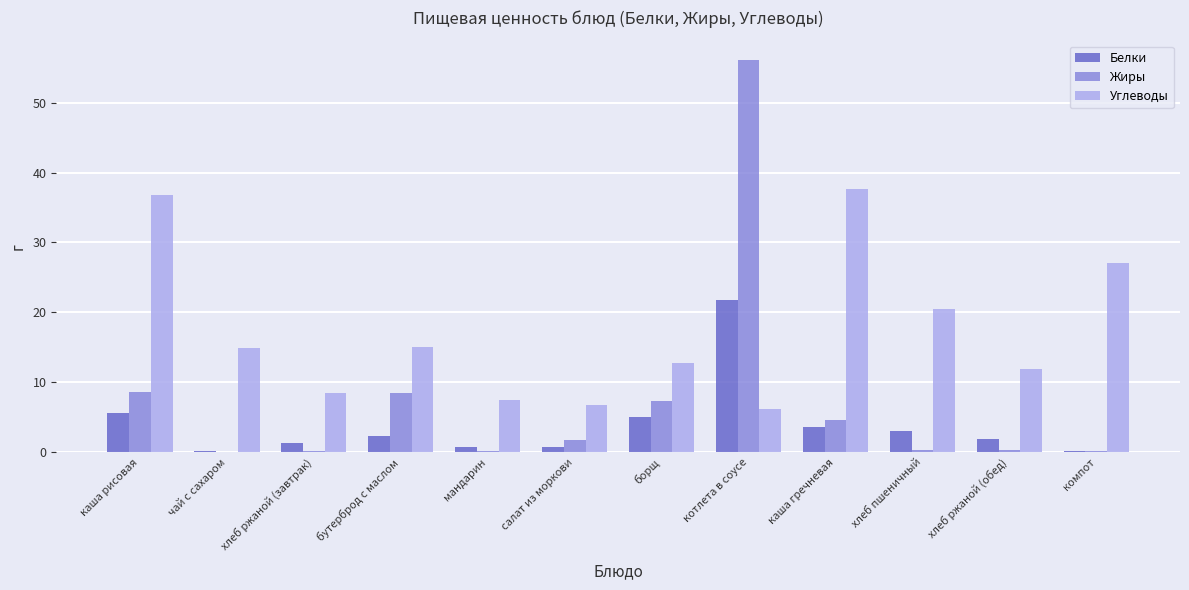

What is the highest value of the Белки series?

21.7